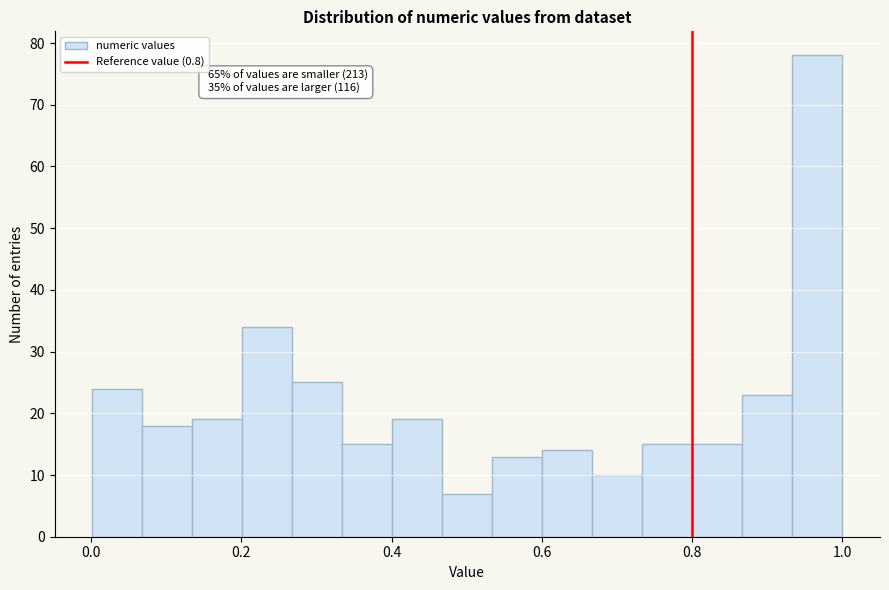

Around what value on the x-axis is the tallest bar? Give the approximate position of its centre, as read against the axis.

0.96